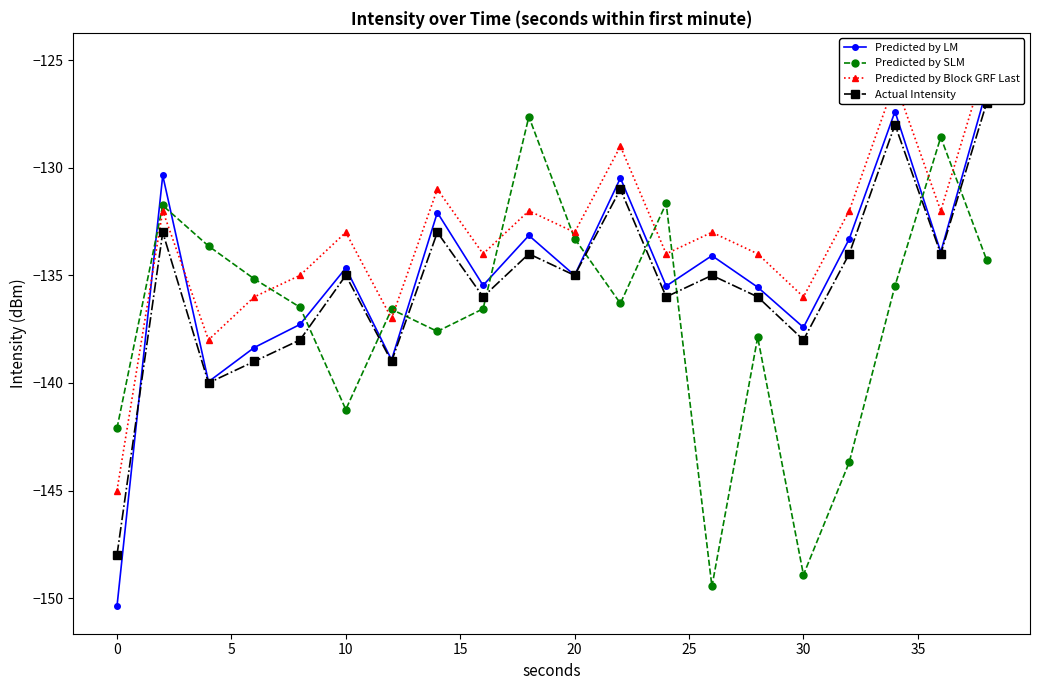

The value of Predicted by SLM at 10 is -141.2. True or false?

True